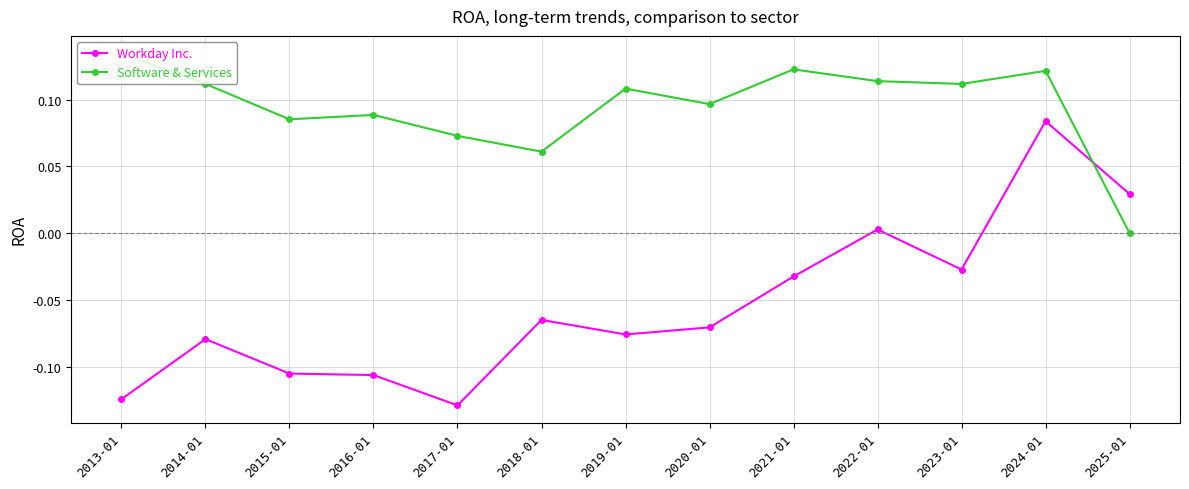

At 2013-01, list the series in order from largest to smallest.

Software & Services, Workday Inc.